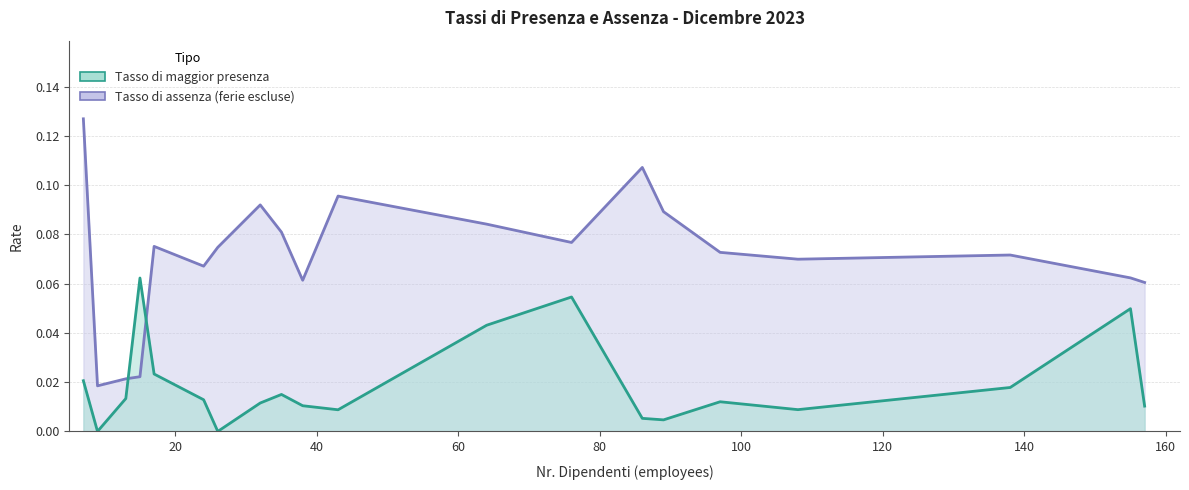

Does the chart display data point markers on the line(s)?

No